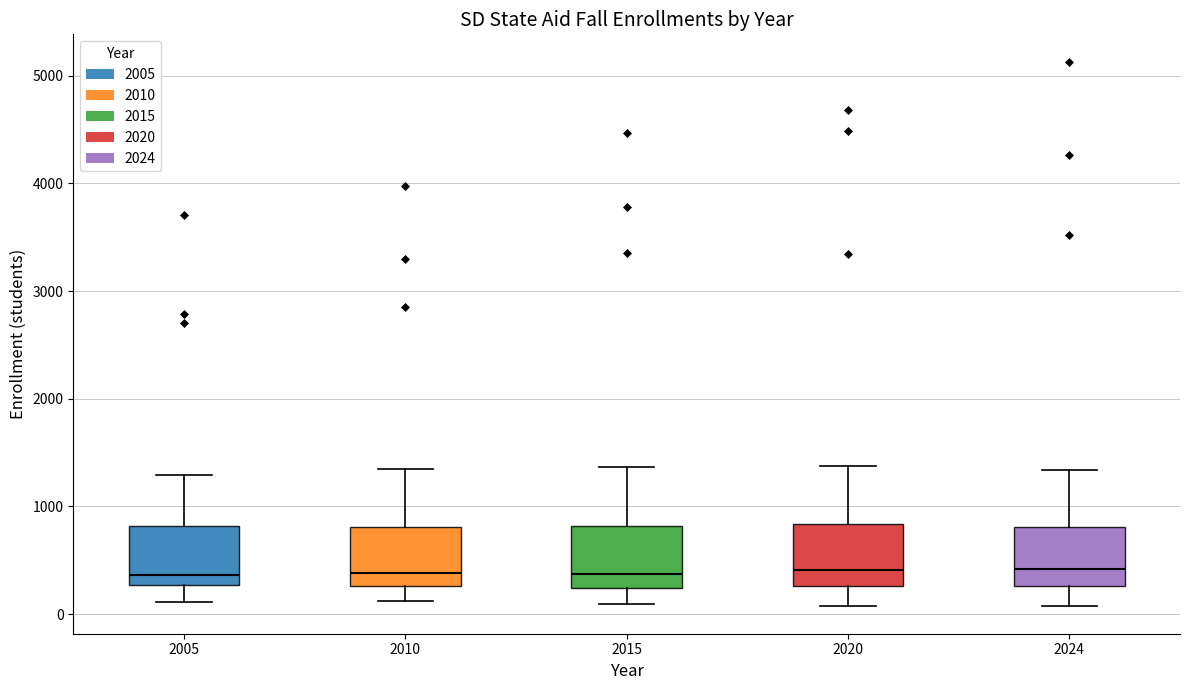

Where does the median line of the box at x = 2005 sit on the y-axis? The values are not printed on the chart, so give them approximately, as read against the axis.

400